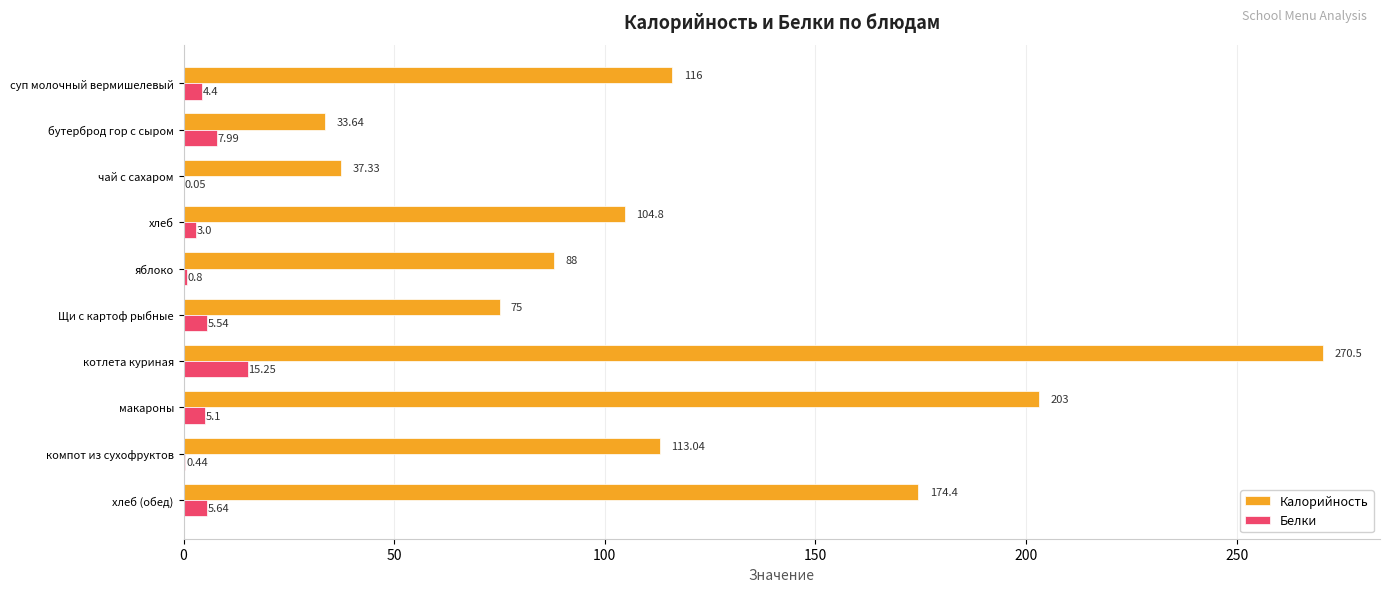

Which series has the largest total across all categories?

Калорийность